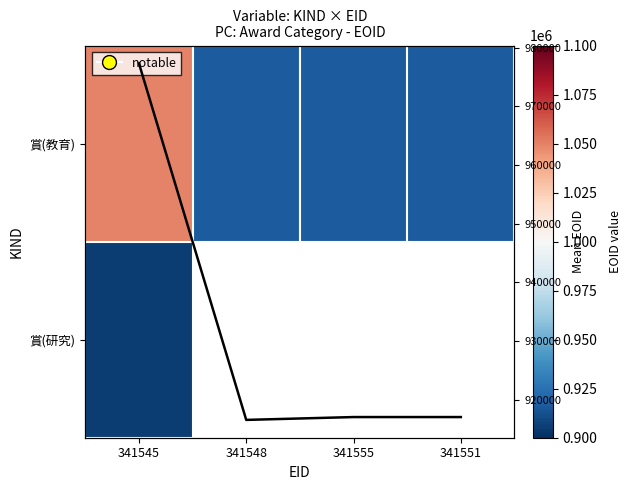

At which category does the chart reach its peak across all series?

341545